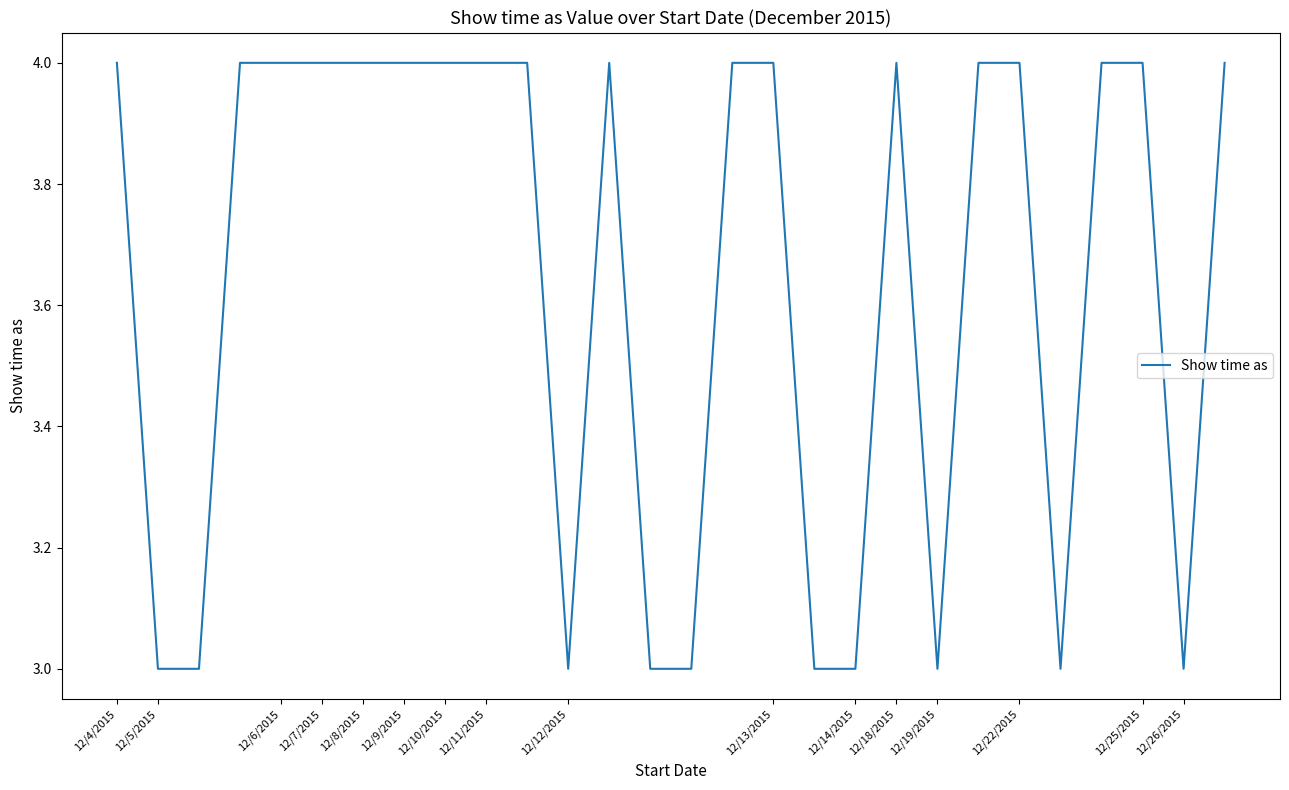

What is the minimum value shown in the chart?

3